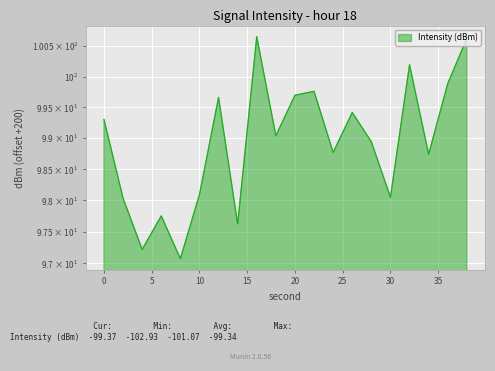

What is the sum of the values at 38 and 12?

200.3